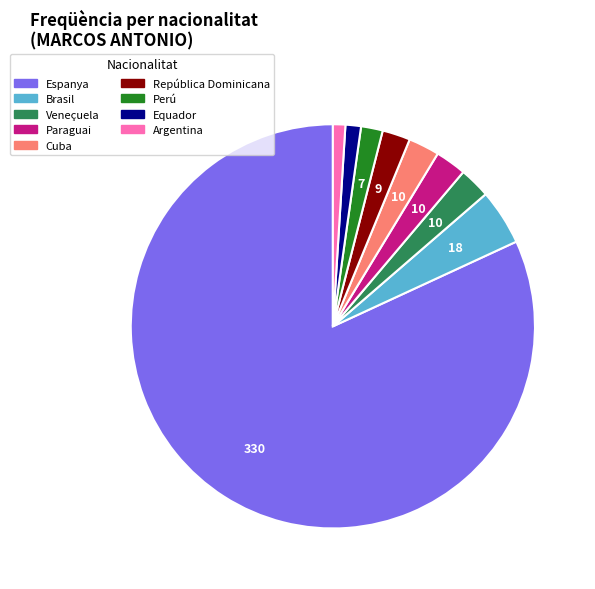

The Espanya slice represents 70% of the pie. True or false?

False